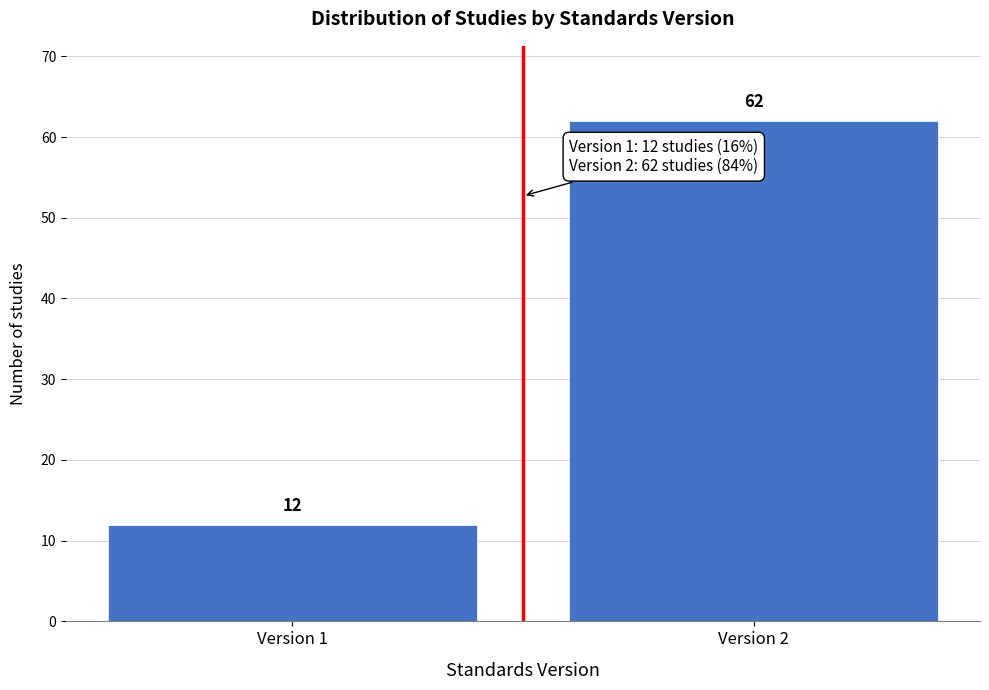

Reading left to right, transcribe all the data shown in this chart.

12	62